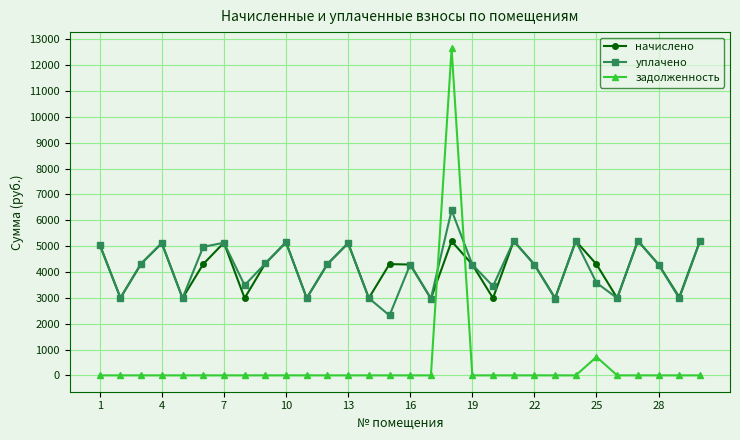

How many data points does each series have?

30